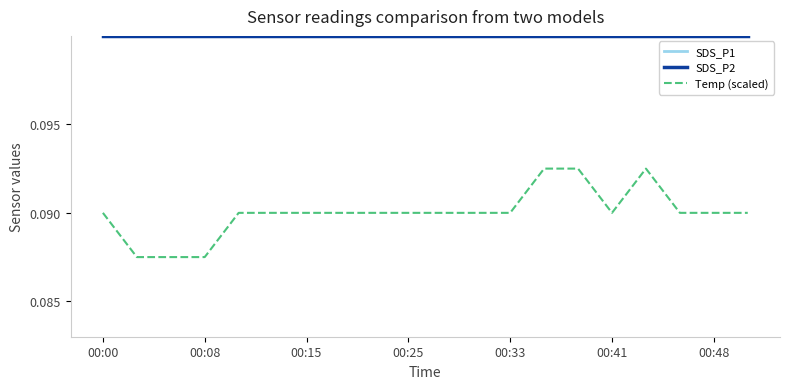

True or false: SDS_P2 and SDS_P1 cross at least once.

False